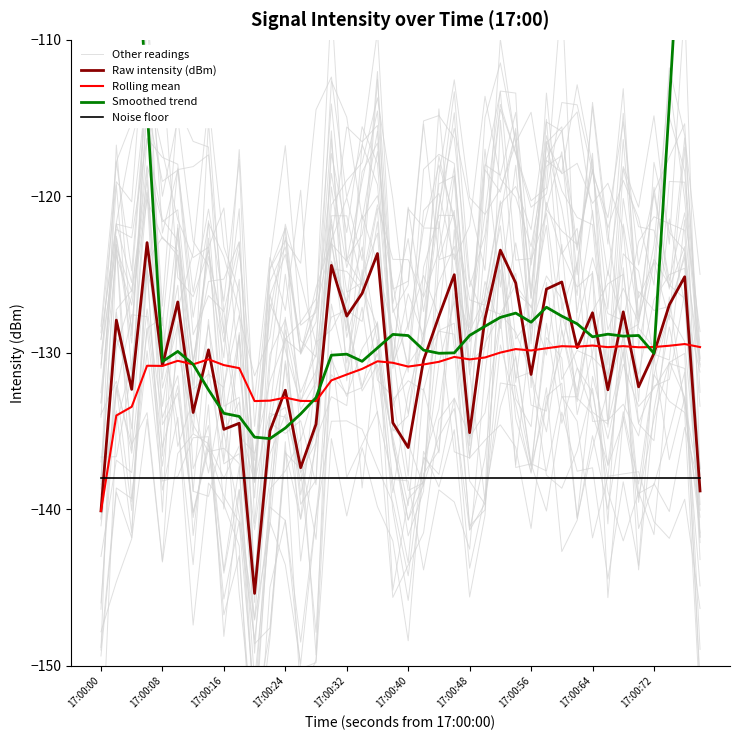

Is it true that Rolling mean equals -131.4 at 17:00:32?

True